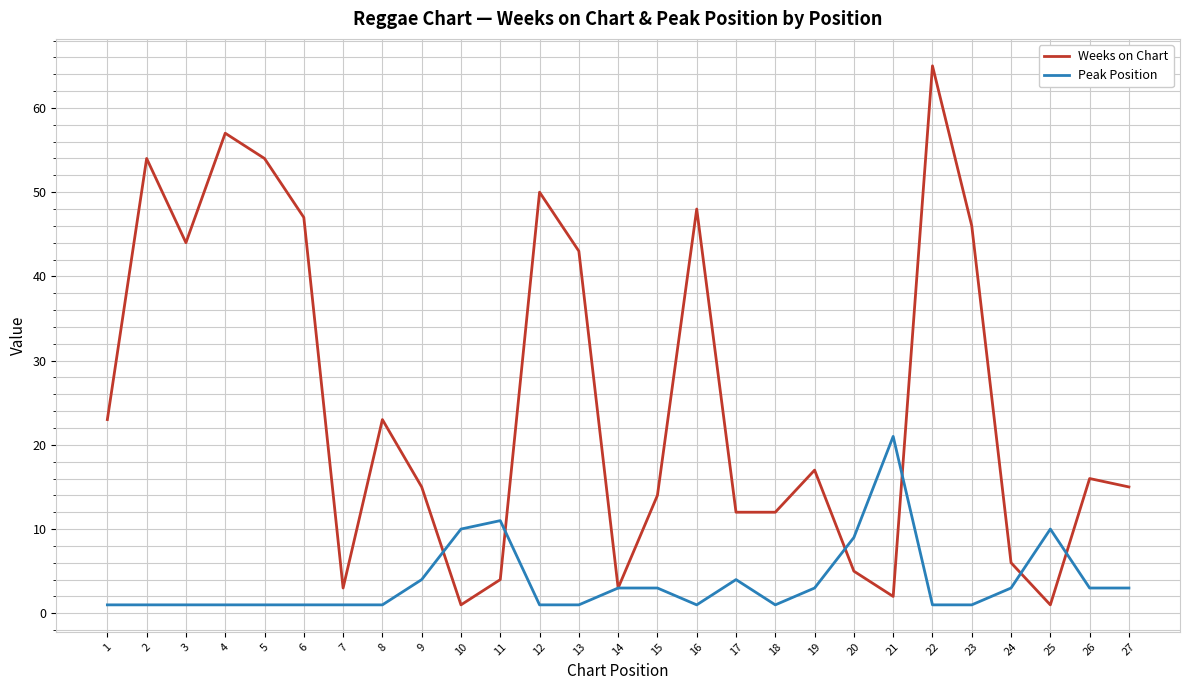

What is the maximum value for Weeks on Chart?

65